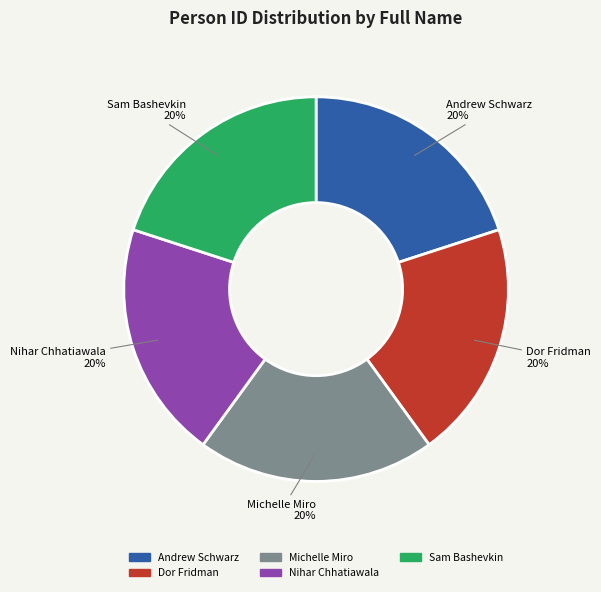

The Sam Bashevkin slice represents 13% of the pie. True or false?

False